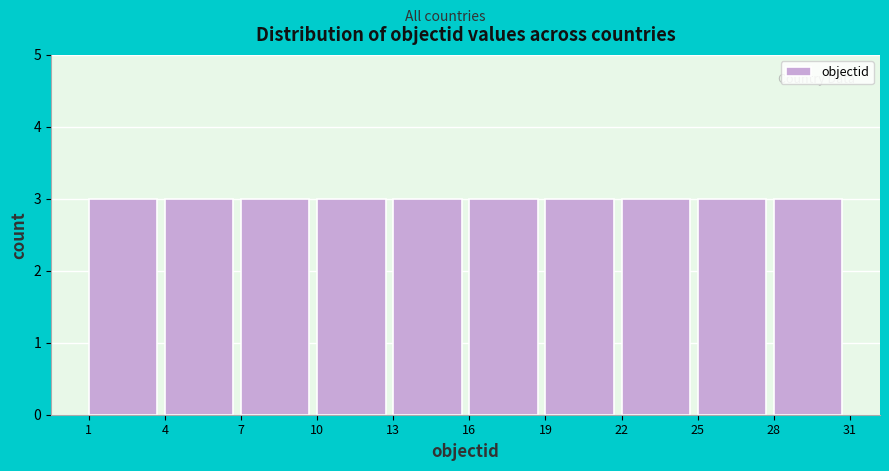

Reading left to right, list every bar in this chart as the range it spans on the x-axis followed by its height. The values are not printed on the chart, so give them approximately, as read against the axis.

1 to 4: 3
4 to 7: 3
7 to 10: 3
10 to 13: 3
13 to 16: 3
16 to 19: 3
19 to 22: 3
22 to 25: 3
25 to 28: 3
28 to 31: 3